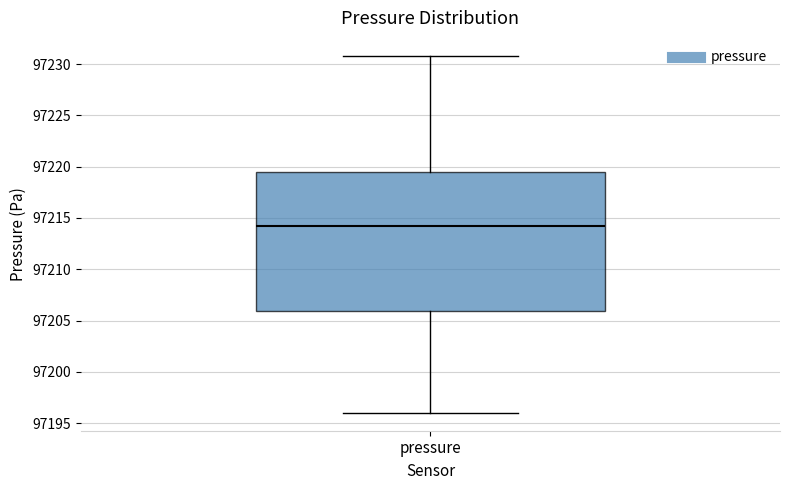

Transcribe this box plot: give where the median line is, the range the box spans, and where the two whiskers end, as read against the y-axis. The values are not printed on the chart, so give them approximately, as read against the axis.

median 97214.0, box 97206.0 to 97219.5, whiskers 97196.0 to 97231.0